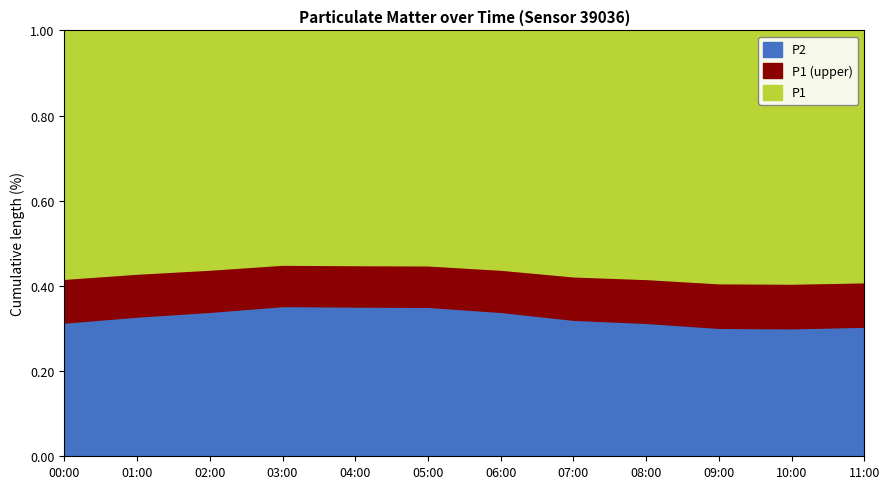

Is it true that P2 equals 3.7 at 02:00?

False